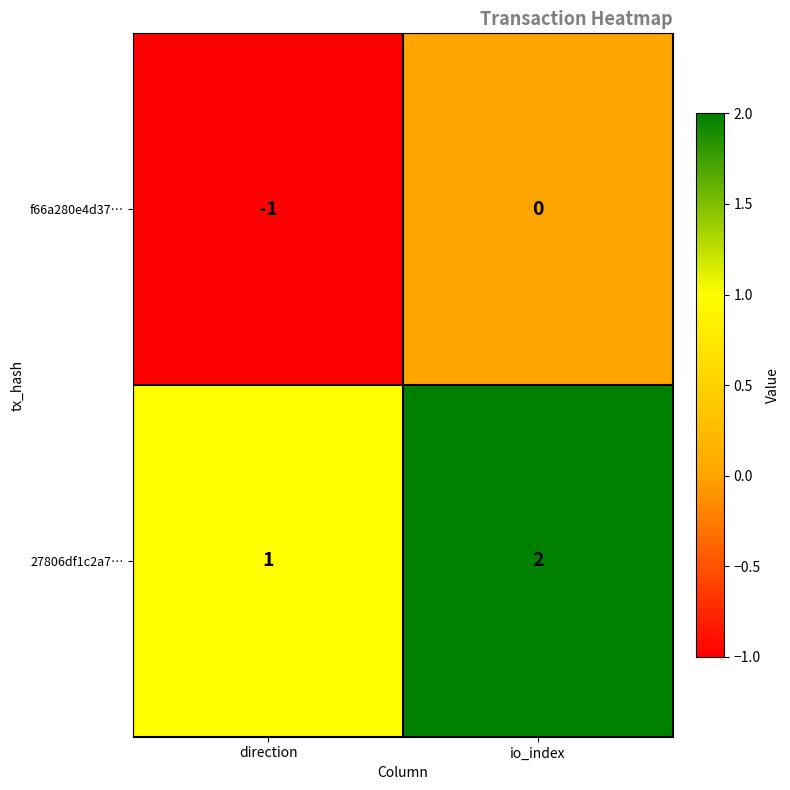

At which label is f66a280e4d37… closest to 0?

io_index